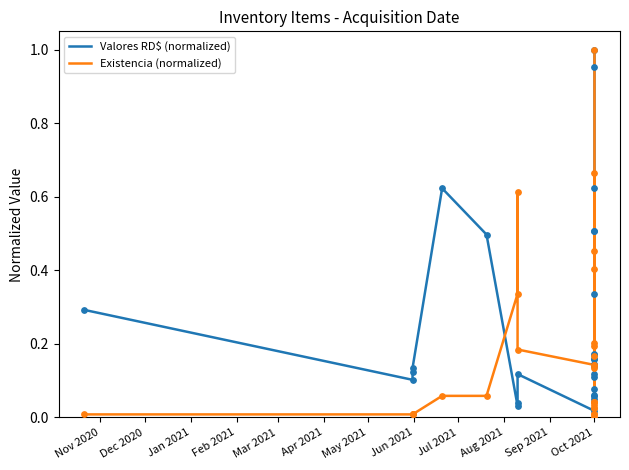

Which series has the largest total across all categories?

Valores RD$ (normalized)